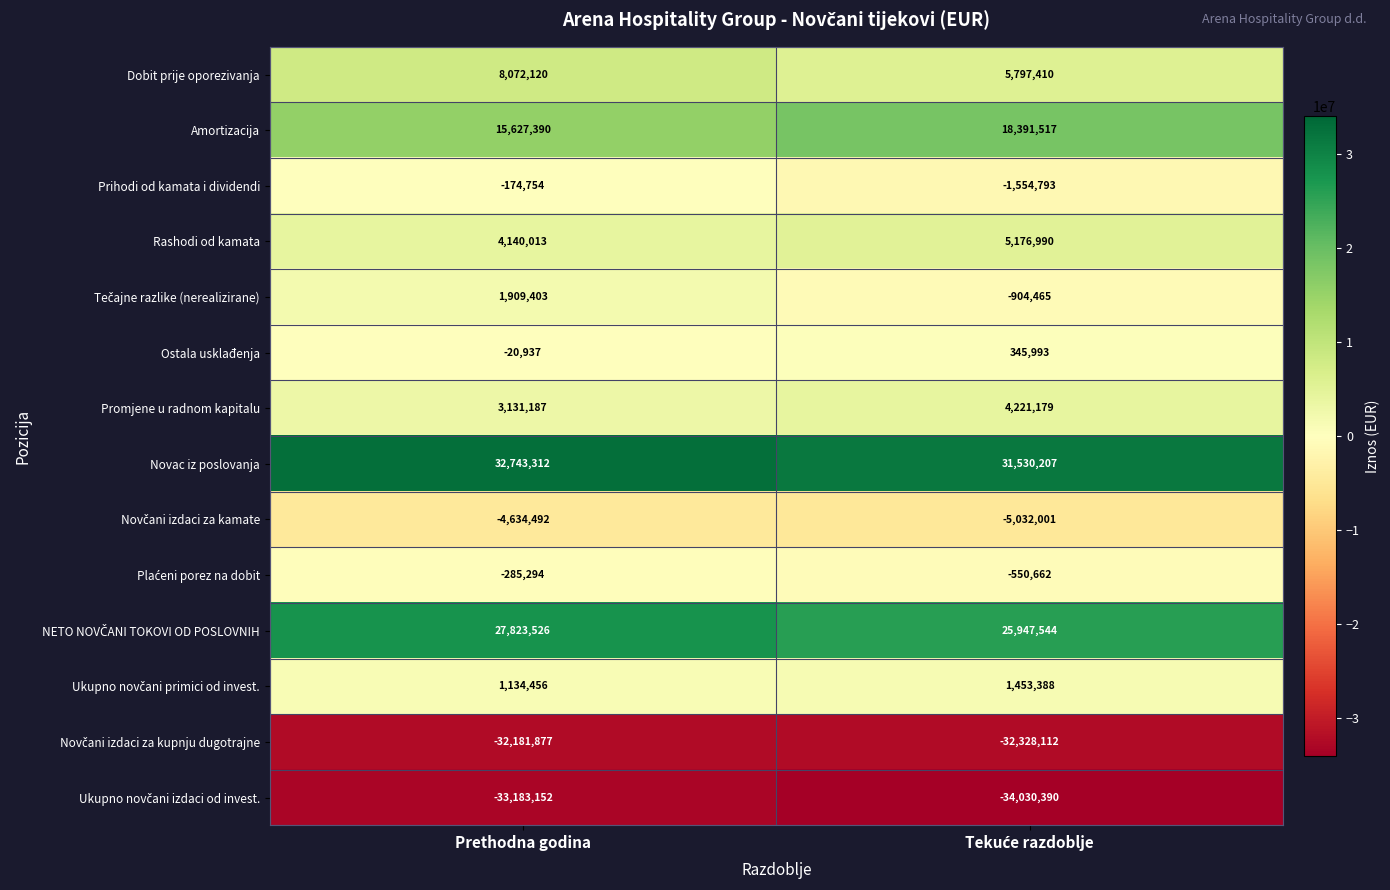

What is the sum of all Rashodi od kamata values?

9317003